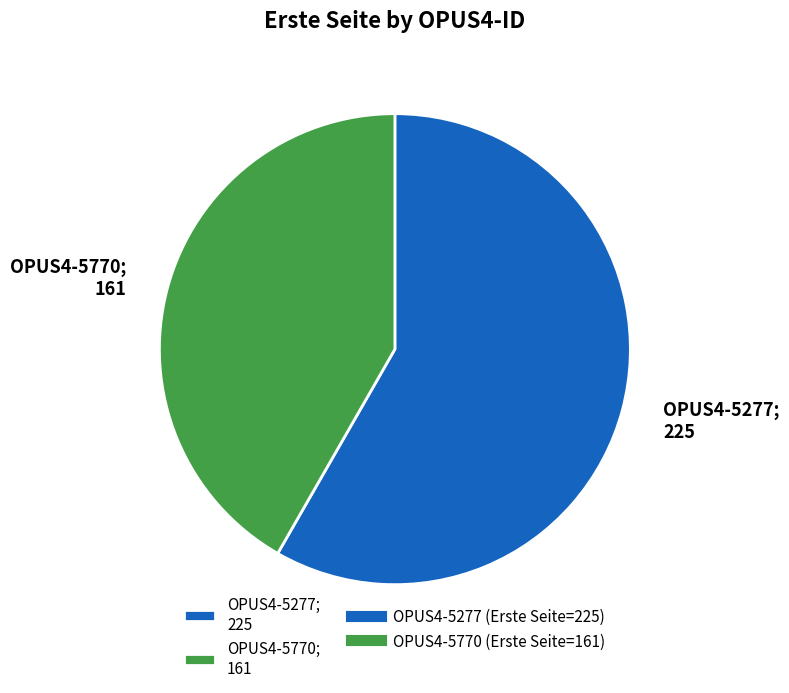

Is there any slice that represents more than half of the pie?

Yes